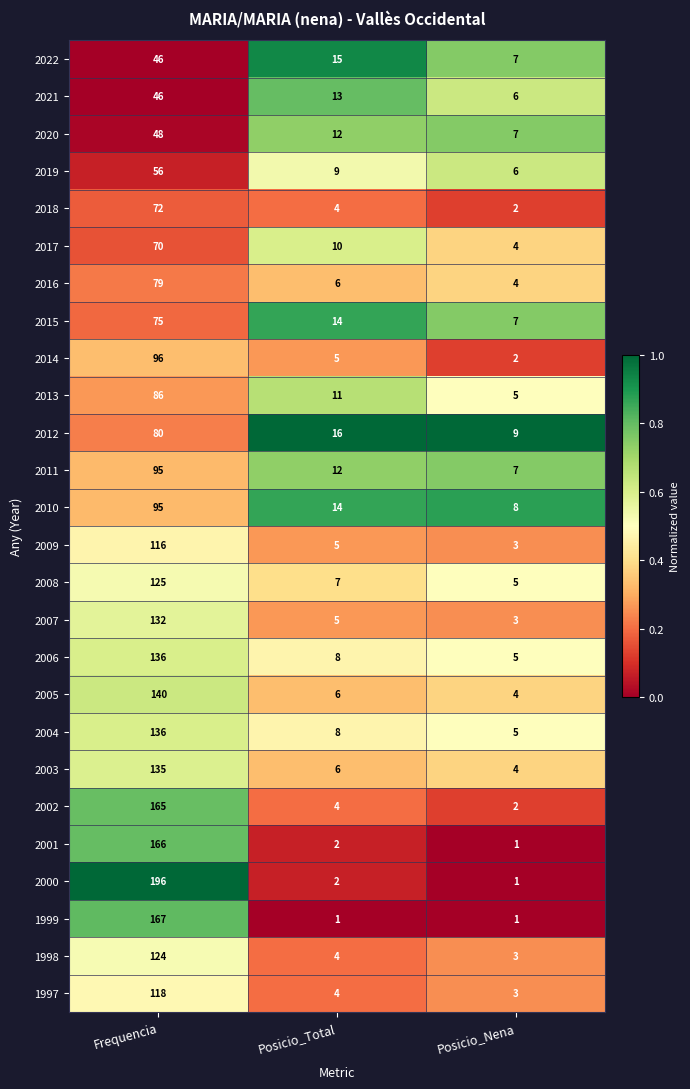

Rank the categories by 2012 value from lowest to highest.

Posicio_Nena, Posicio_Total, Frequencia